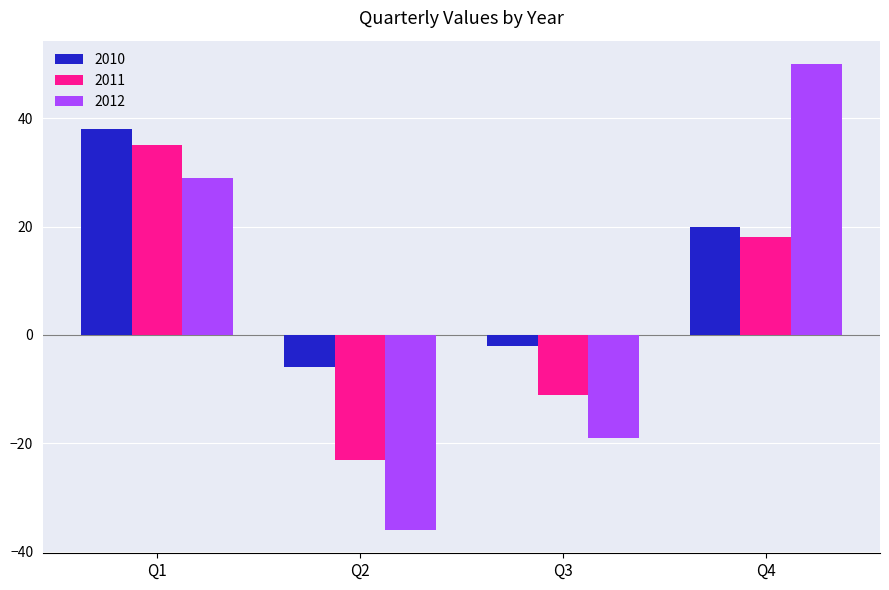

How many bars are there in each group?

3